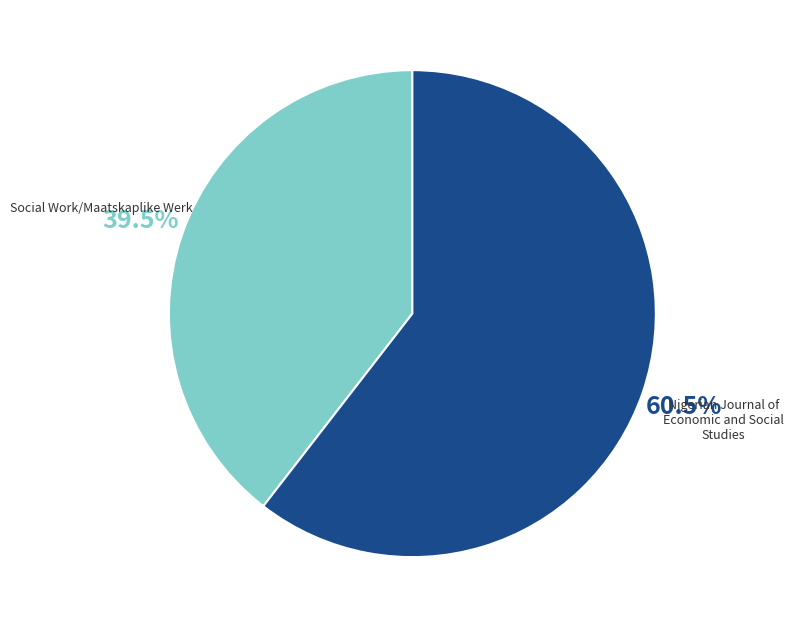

Count the number of slices in the pie.

2